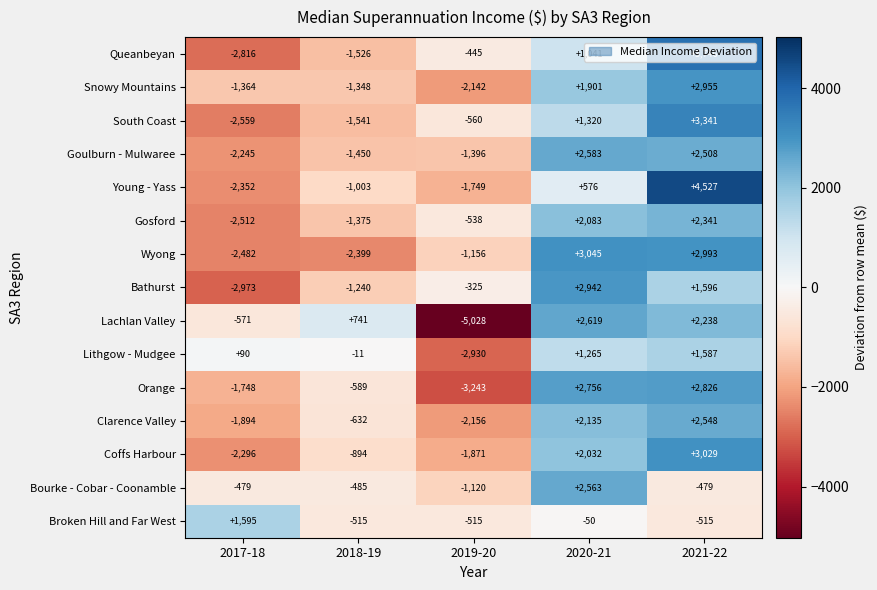

Is it true that Snowy Mountains equals -1364 at 2017-18?

True